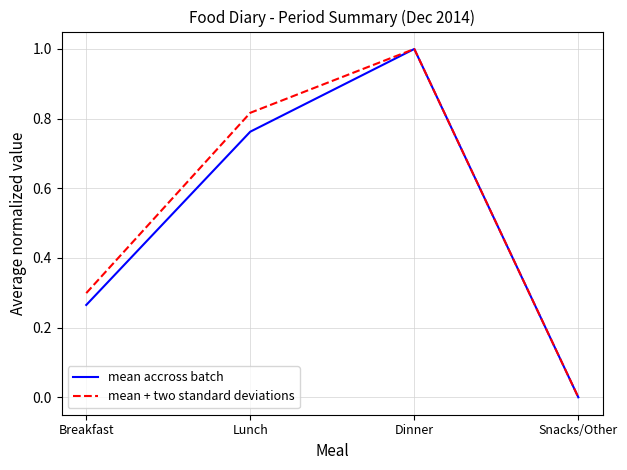

How many values in mean + two standard deviations are above zero?

3